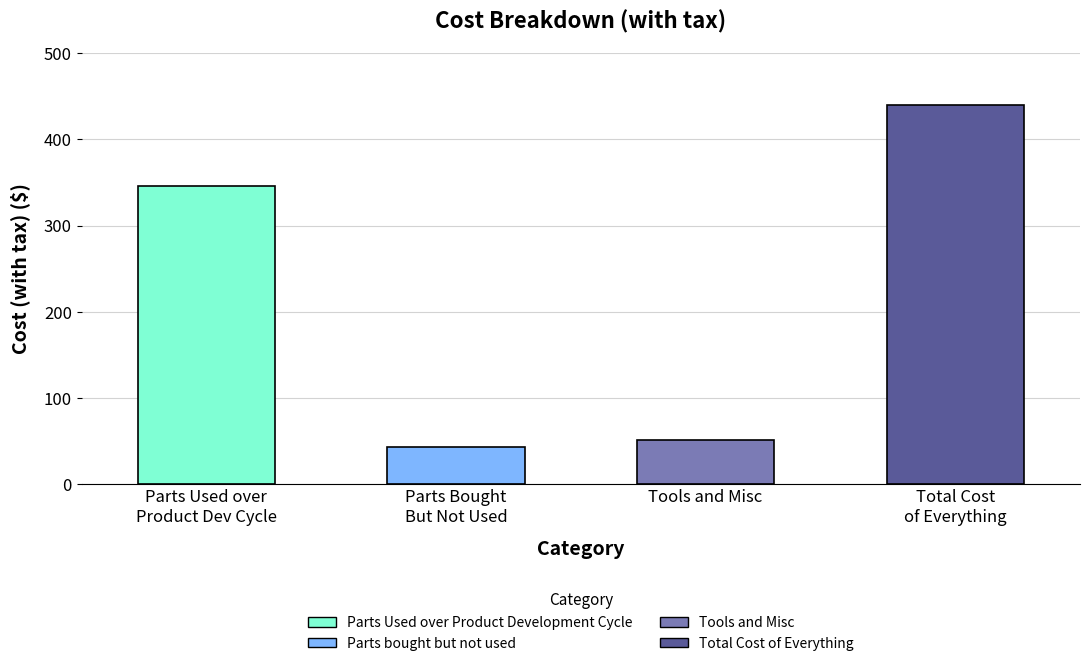

At which category does the chart reach its peak across all series?

Total Cost of Everything